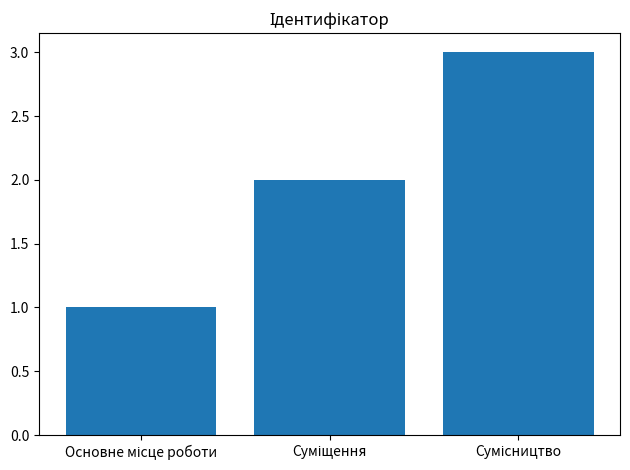

What is the average value?

2